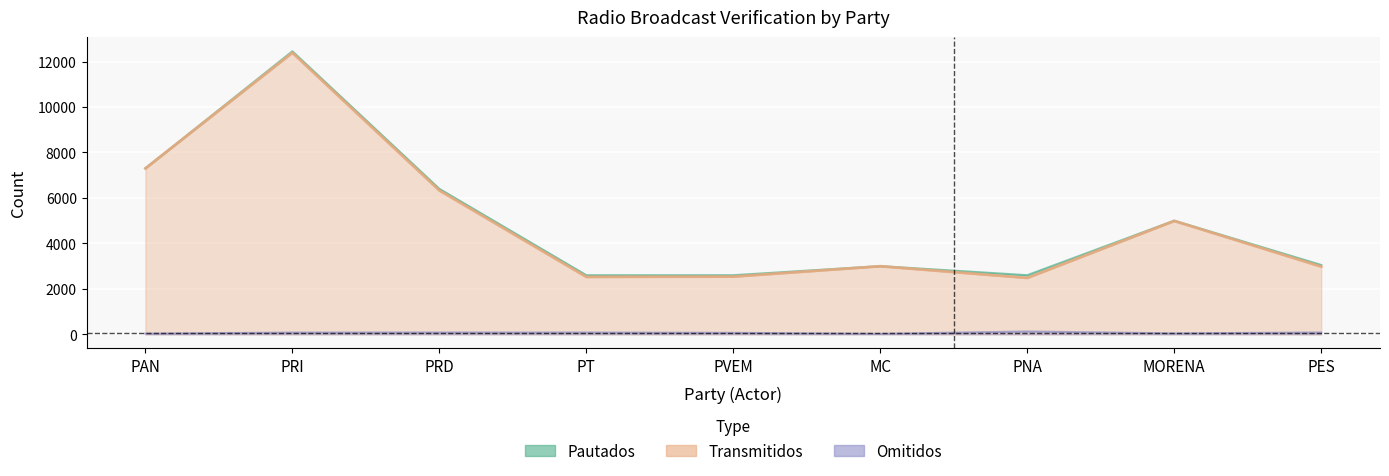

What is the label of the 2nd point from the left?

PRI